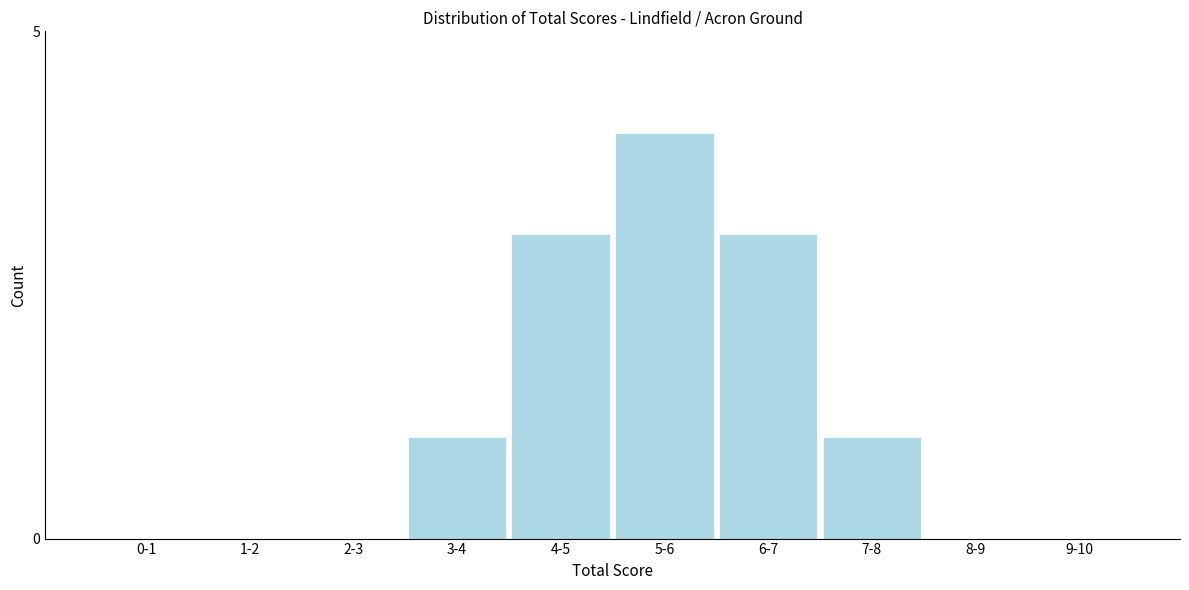

Reading left to right, transcribe all the data shown in this chart.

0-1=0	1-2=0	2-3=0	3-4=1	4-5=3	5-6=4	6-7=3	7-8=1	8-9=0	9-10=0